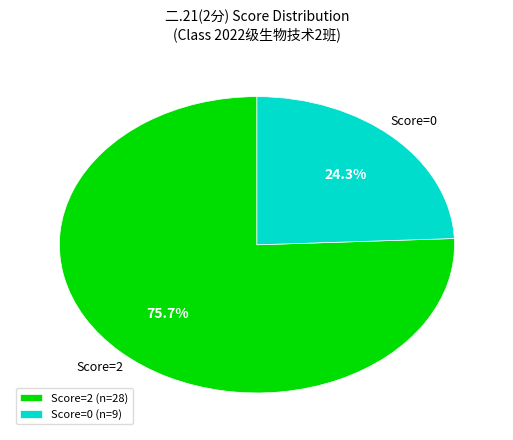

To the nearest percent, what is the difference between the largest and smallest slice percentages?

51%